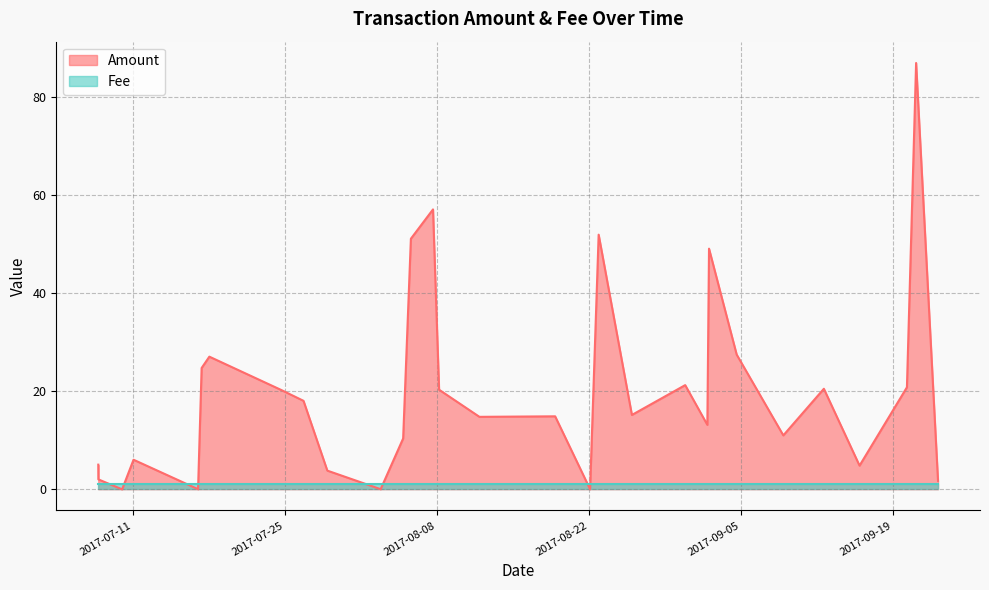

How many times do Amount and Fee cross each other?

8